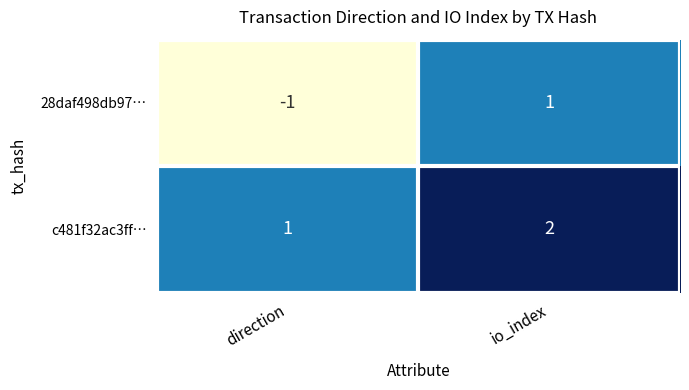

What is the sum of the c481f32ac3ff… values at io_index and direction?

3